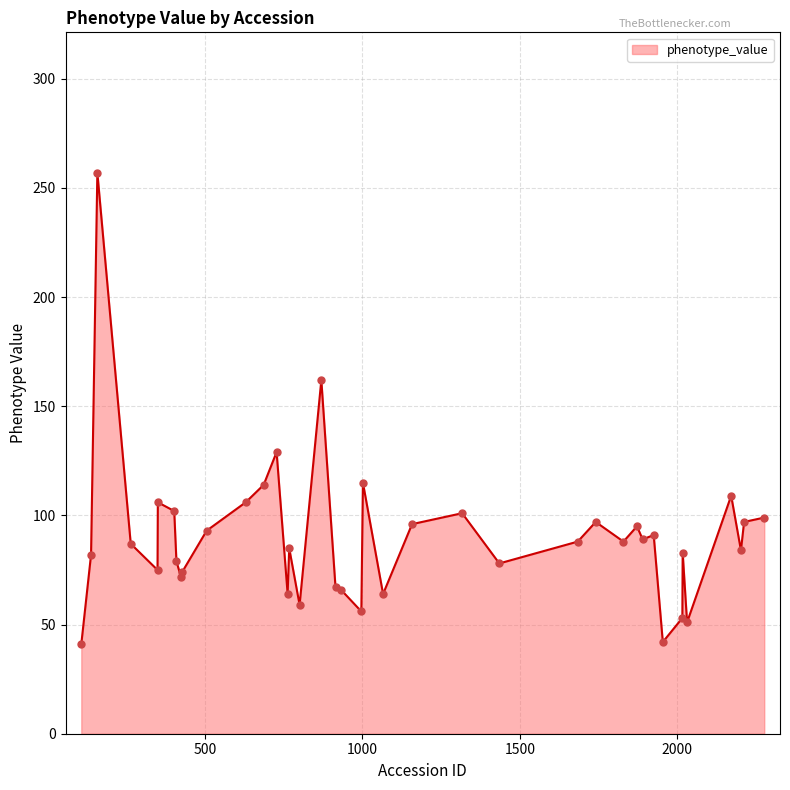

What is the smallest value displayed?

41